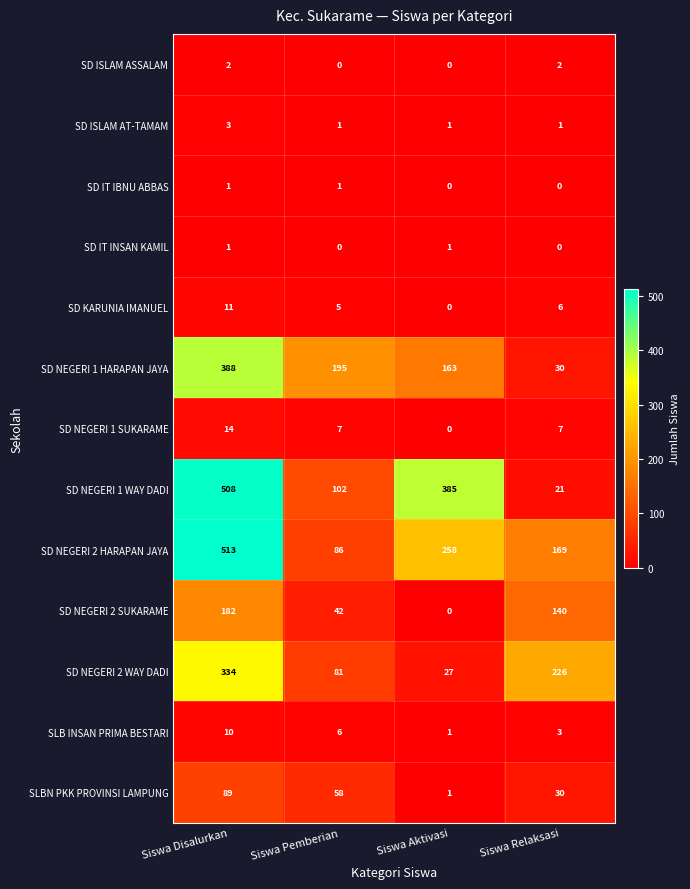

What is the difference between the maximum and second lowest values in the SD NEGERI 1 SUKARAME series?

7